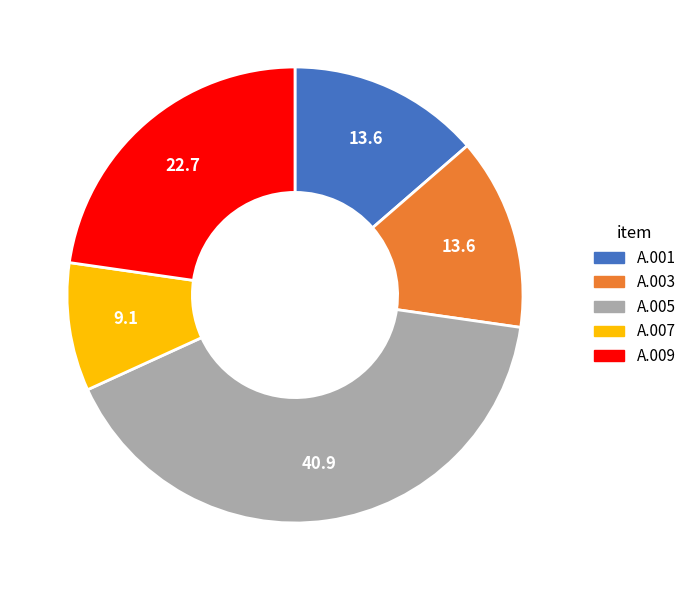

Approximately how many times larger is the value at A.005 compared to A.003?

3.0